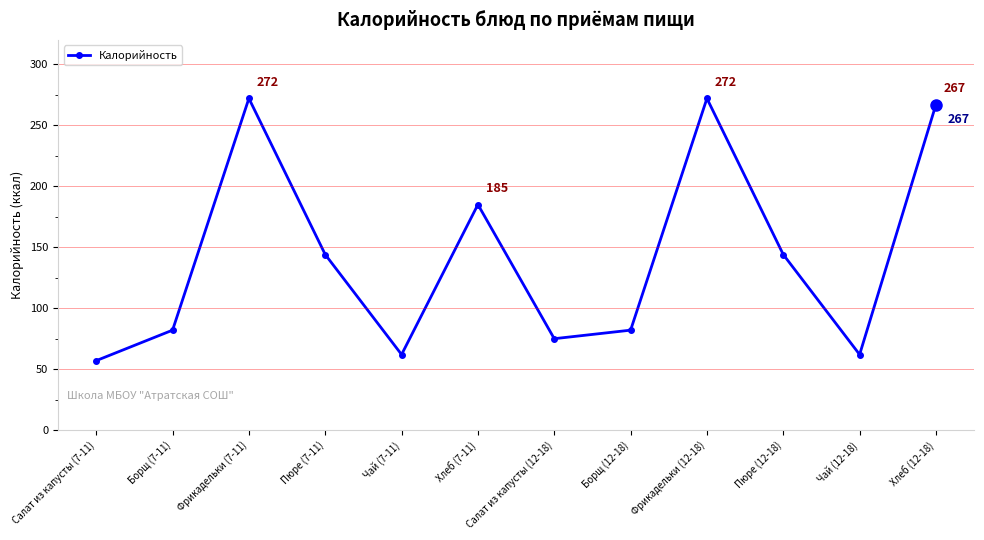

How many points are lower than both their immediate neighbors (excluding endpoints)?

3